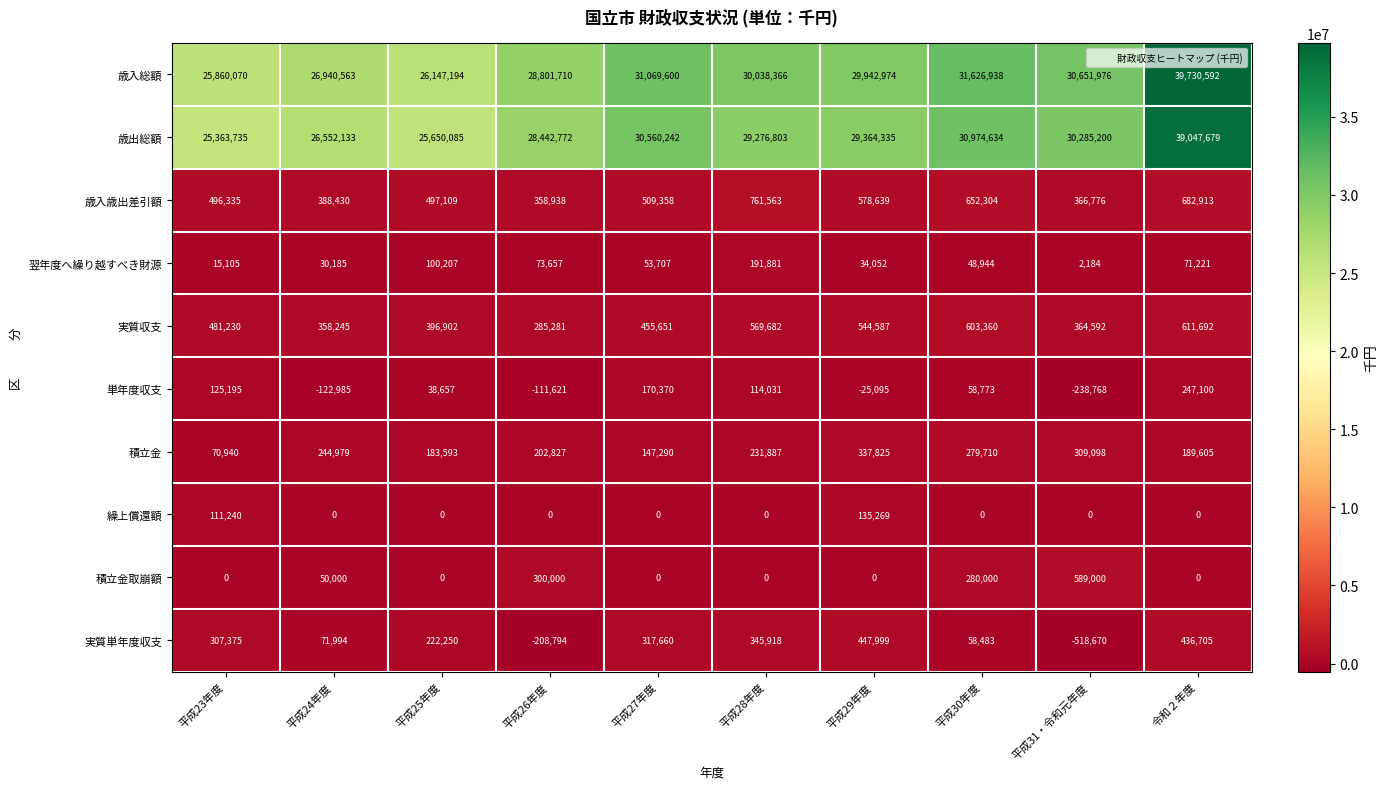

Where is 歳出総額 nearest to the value 32205707?

平成30年度